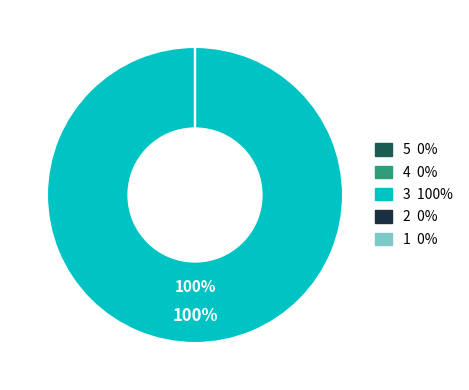

Is there a majority slice in this chart?

Yes